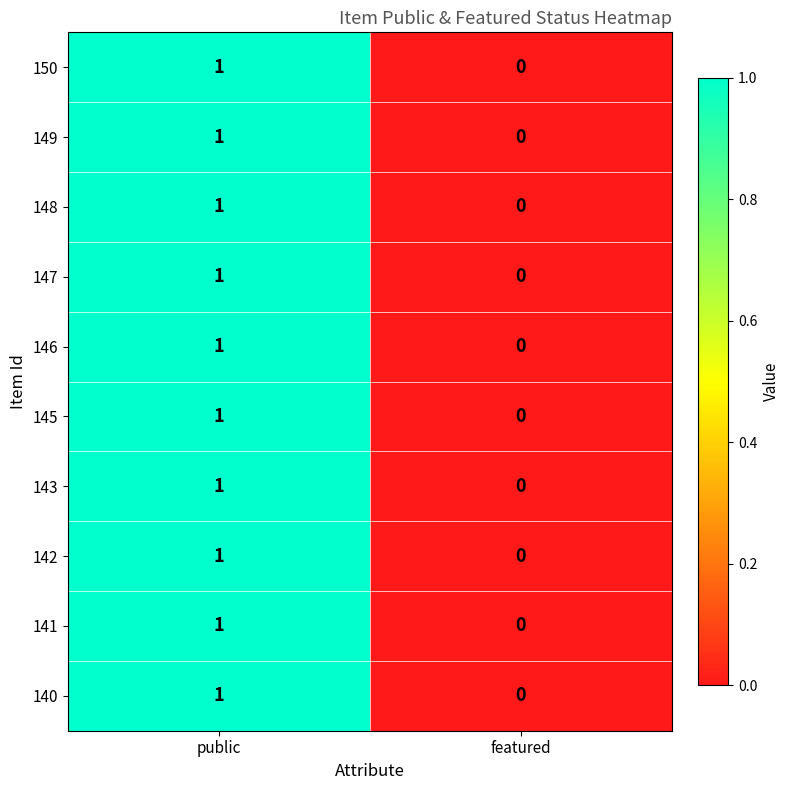

True or false: 149 has a value of -1 at featured.

False